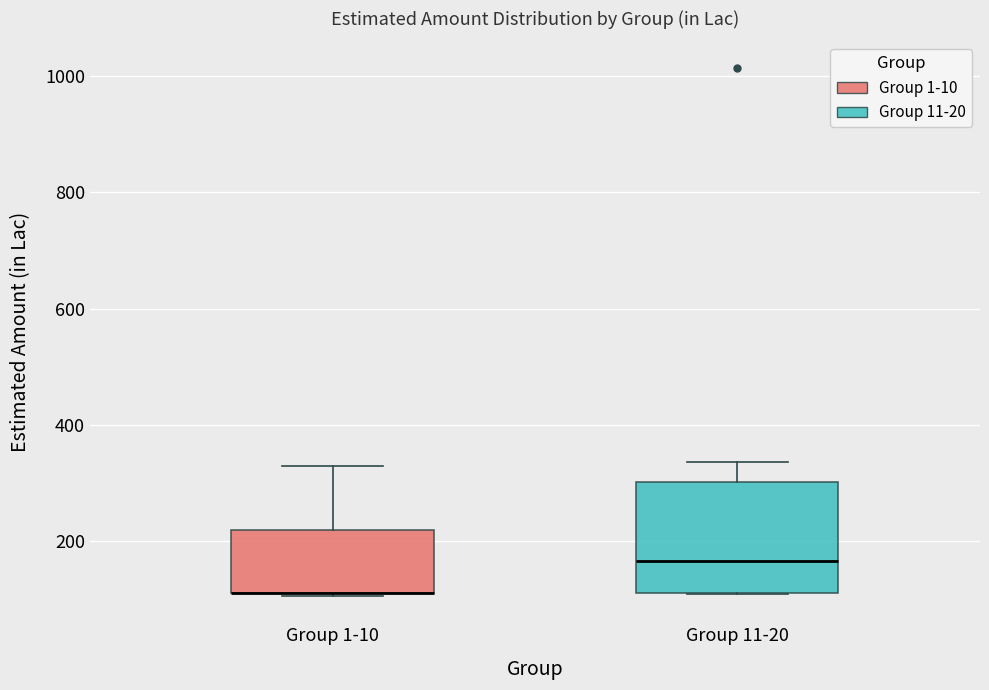

Where is the lower edge of the box for Group 1-10 on the y-axis? The values are not printed on the chart, so give them approximately, as read against the axis.

100